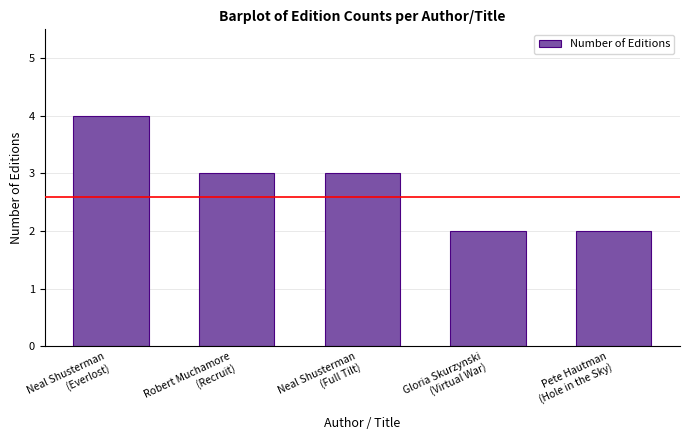

Reading left to right, what are all the values shown in this chart?

4	3	3	2	2